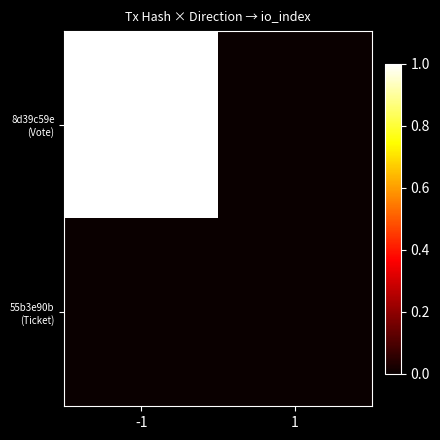

What is the spread (max minus min) of values at -1?

1